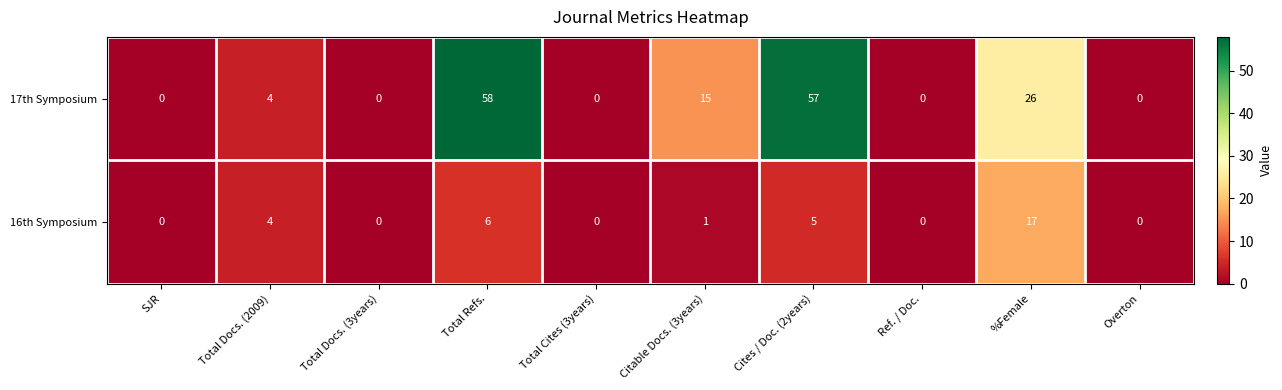

Rank the series by their maximum value, from lowest to highest.

16th Symposium, 17th Symposium